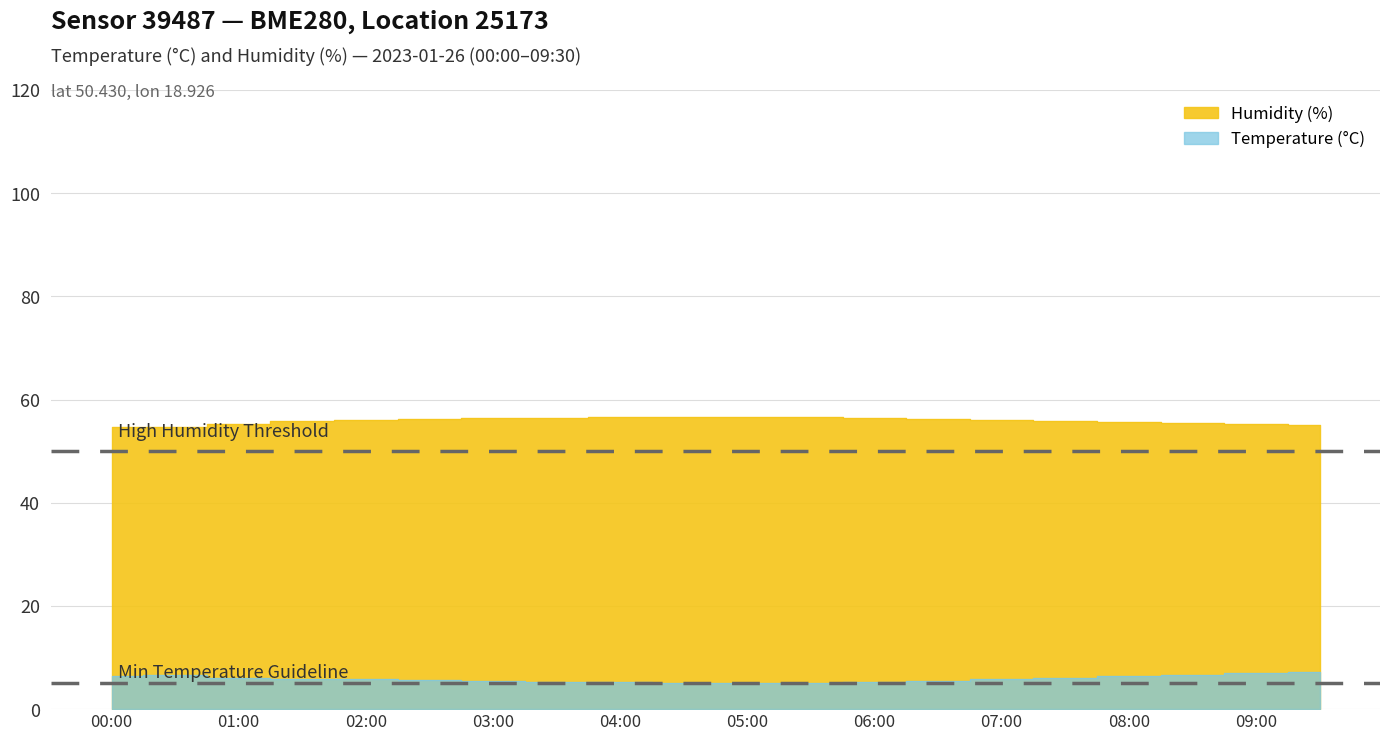

List the labels in order of humidity value, largest first.

04:30, 05:00, 04:00, 05:30, 03:30, 06:00, 03:00, 02:30, 06:30, 02:00, 07:00, 07:30, 01:30, 08:00, 08:30, 01:00, 09:00, 09:30, 00:00, 00:30